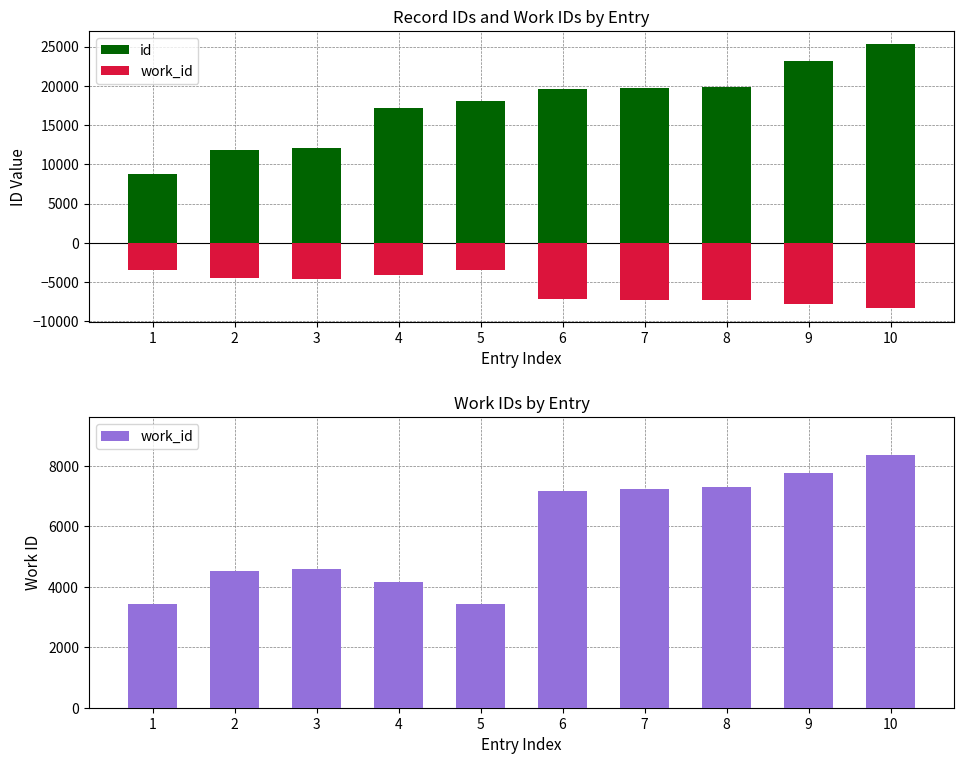

Between 1 and 3, which series saw the biggest shift?

id